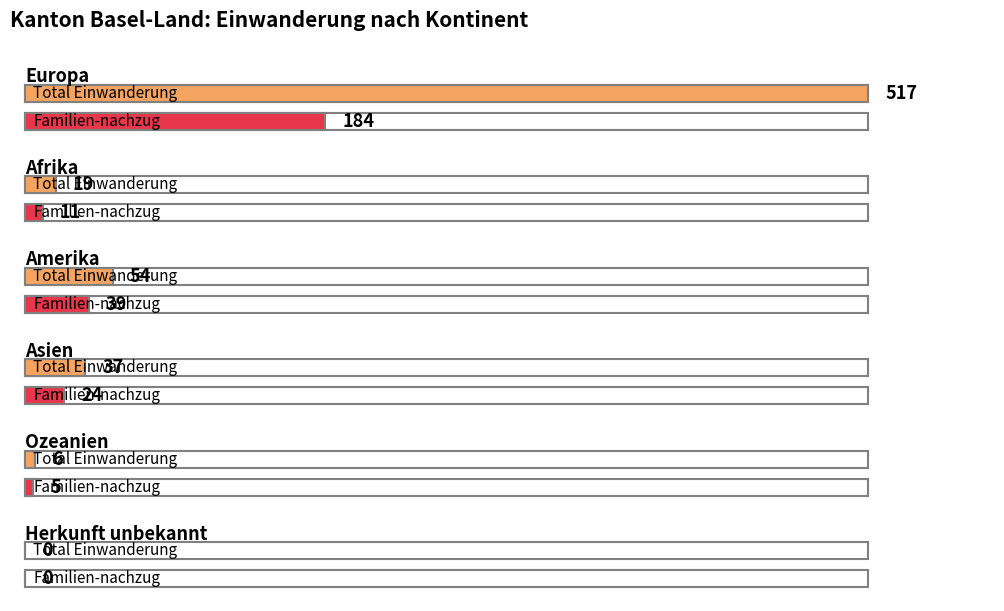

What is the label of the 5th bar from the right?

Afrika